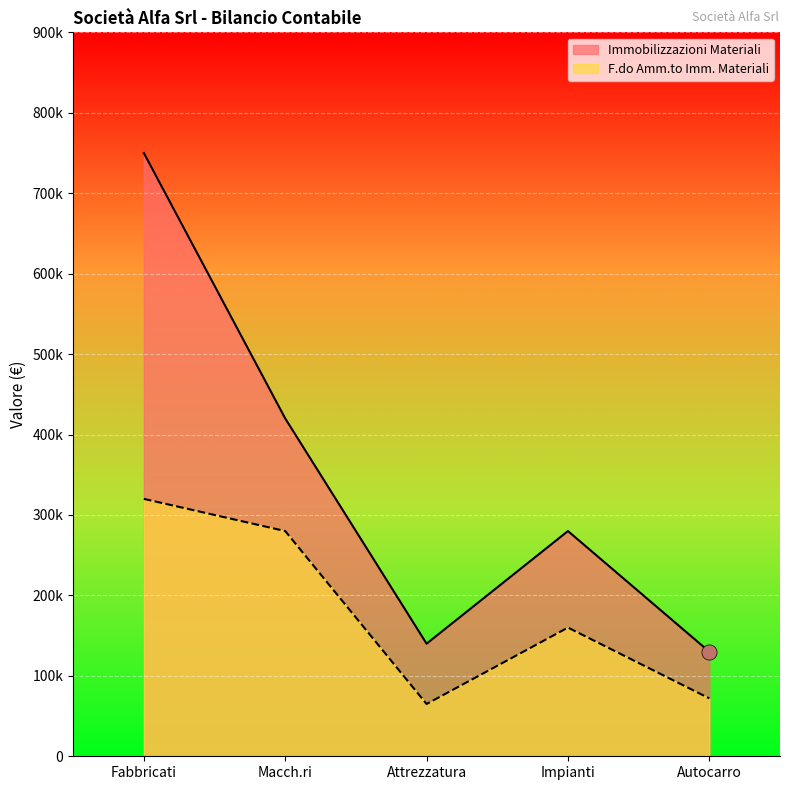

What are all the series names shown in the legend?

Immobilizzazioni Materiali, F.do Amm.to Imm. Materiali